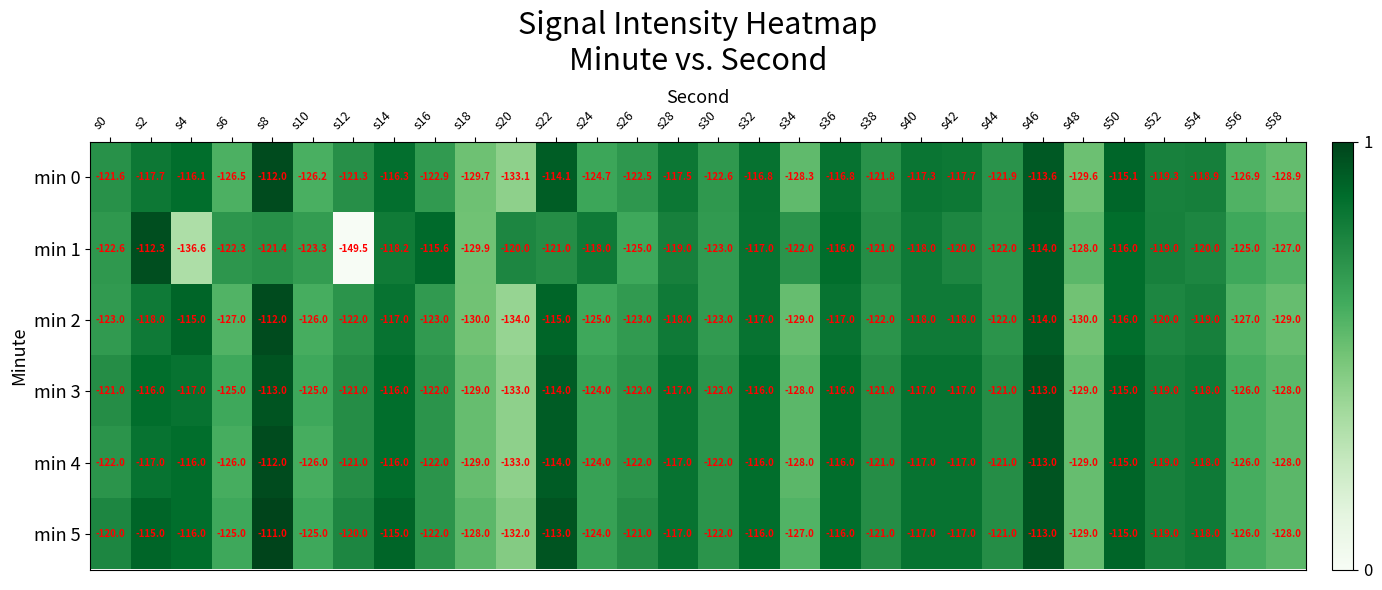

Where does the min 2 series first go above -122?

s2